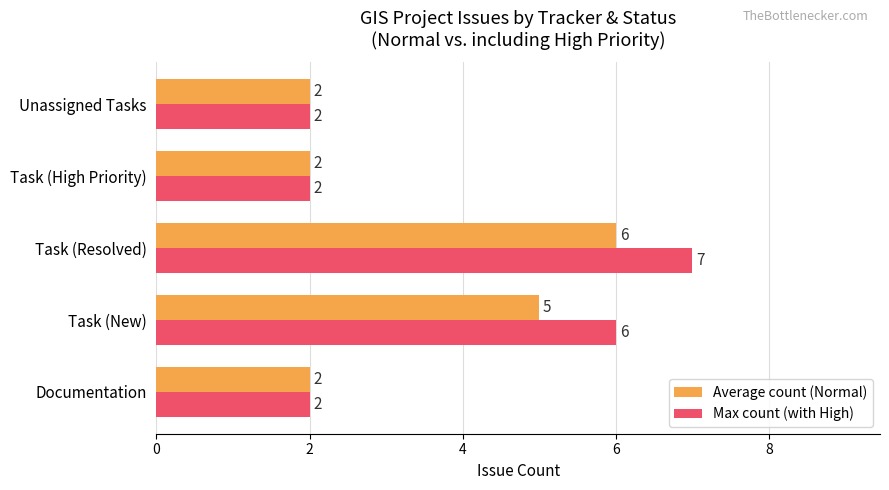

List the series in order of their overall mean, lowest first.

Average count (Normal), Max count (with High)